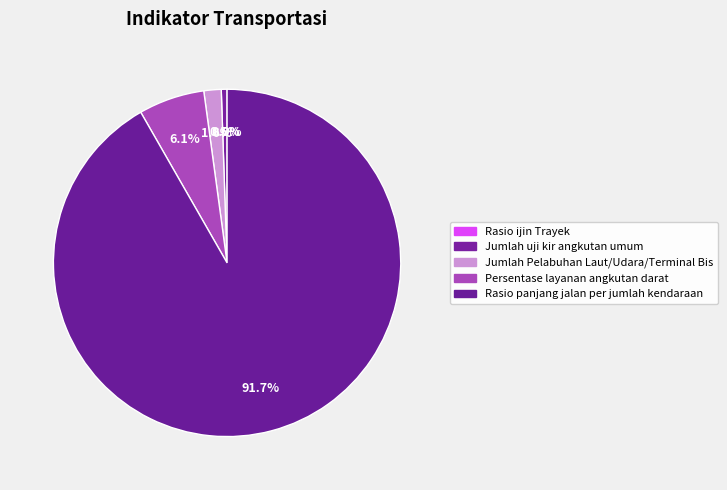

Approximately how many times larger is the value at Rasio panjang jalan per jumlah kendaraan compared to Persentase layanan angkutan darat?

15.0